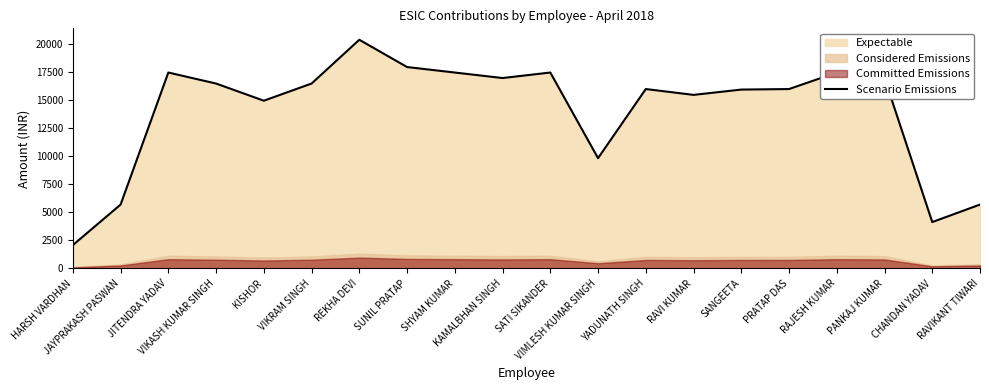

At which category does the data reach its first local valley?

KISHOR